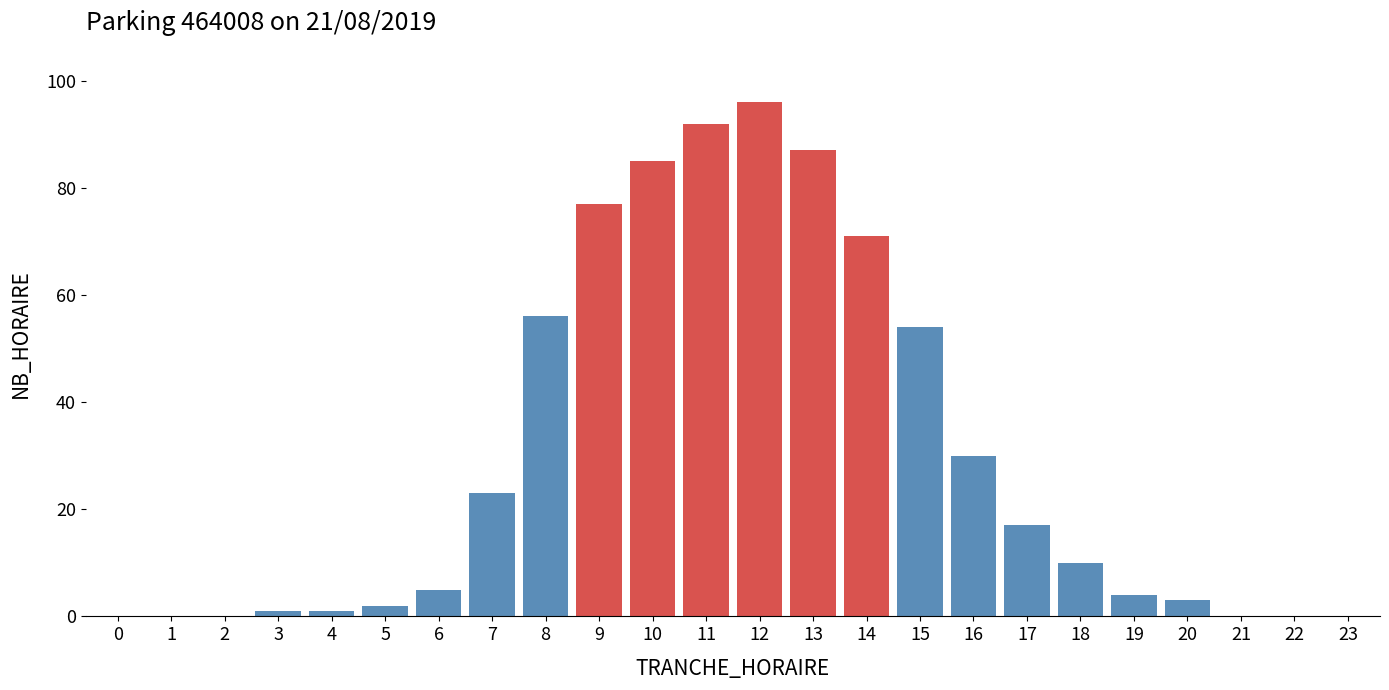

Reading left to right, list all the values displayed in this chart.

0=0	1=0	2=0	3=1	4=1	5=2	6=5	7=23	8=56	9=77	10=85	11=92	12=96	13=87	14=71	15=54	16=30	17=17	18=10	19=4	20=3	21=0	22=0	23=0